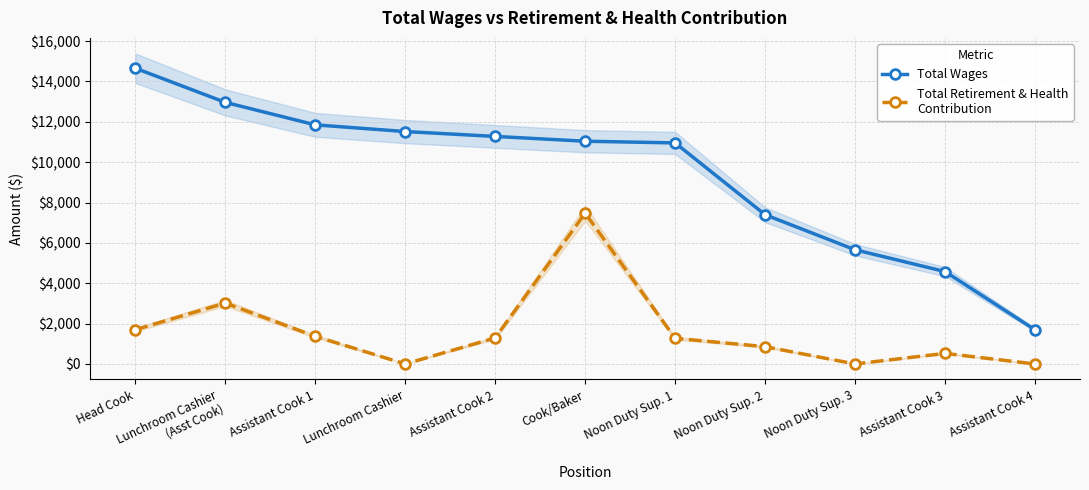

What is the total value across all series at Assistant Cook 3?

5102